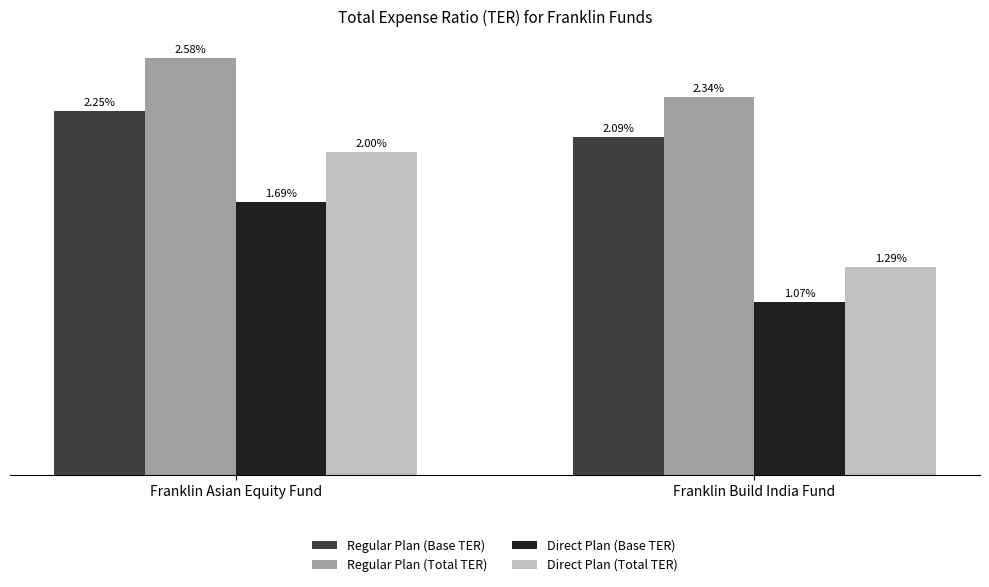

Does the chart contain stacked bars?

No